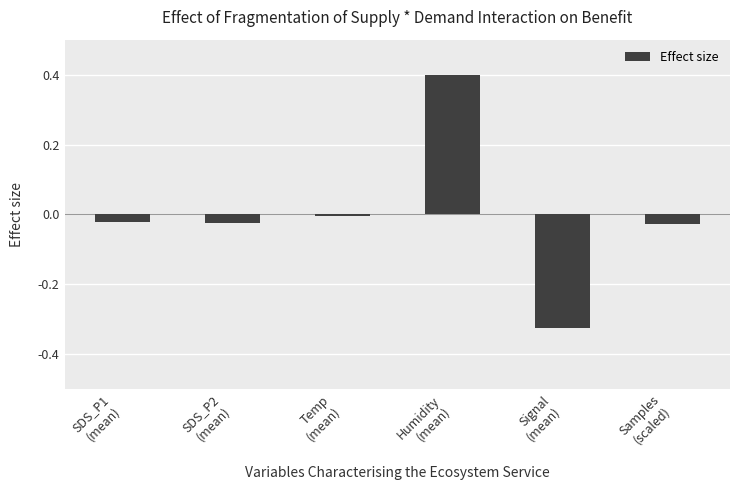

What is the maximum value shown in the chart?

0.4